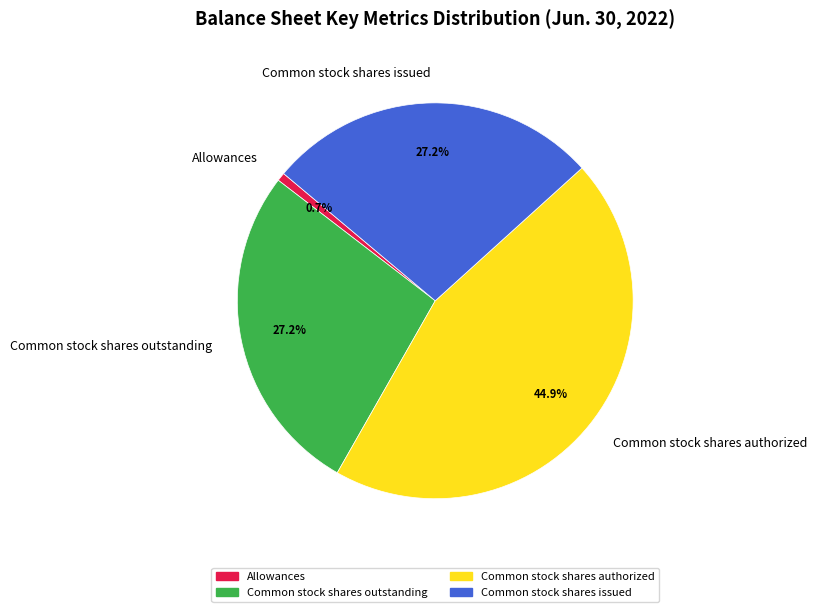

Is it true that Allowances is 11% of the pie?

False